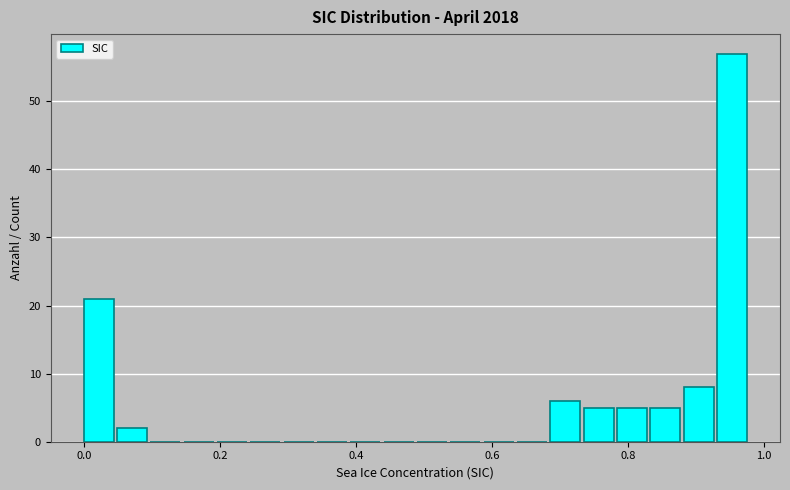

Around what value on the x-axis is the tallest bar? Give the approximate position of its centre, as read against the axis.

0.96